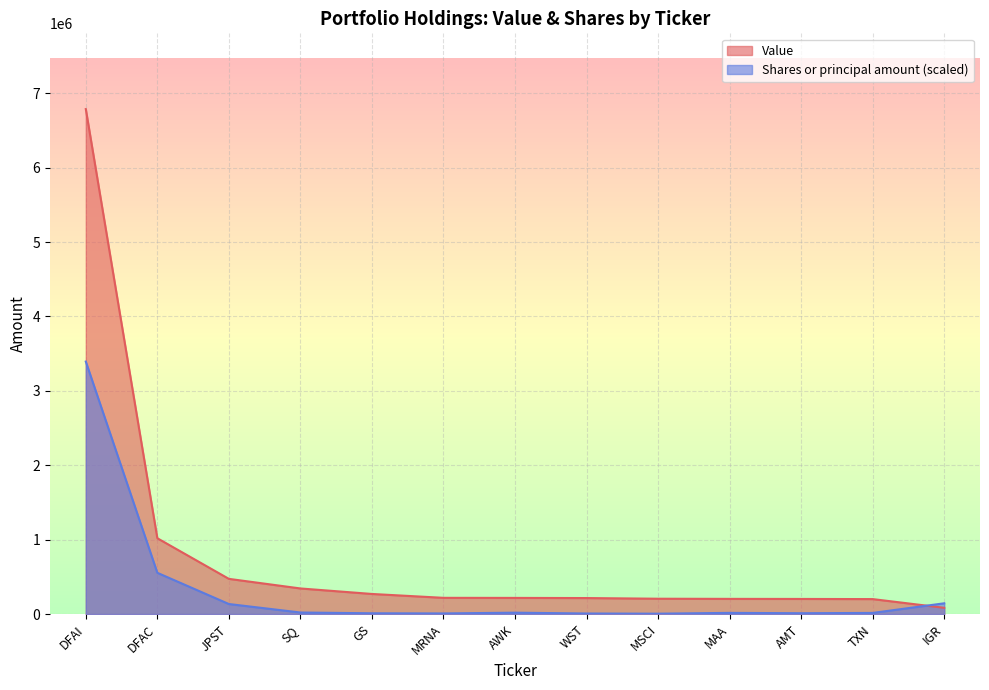

Rank the series by their maximum value, from highest to lowest.

Value, Shares or principal amount (scaled)